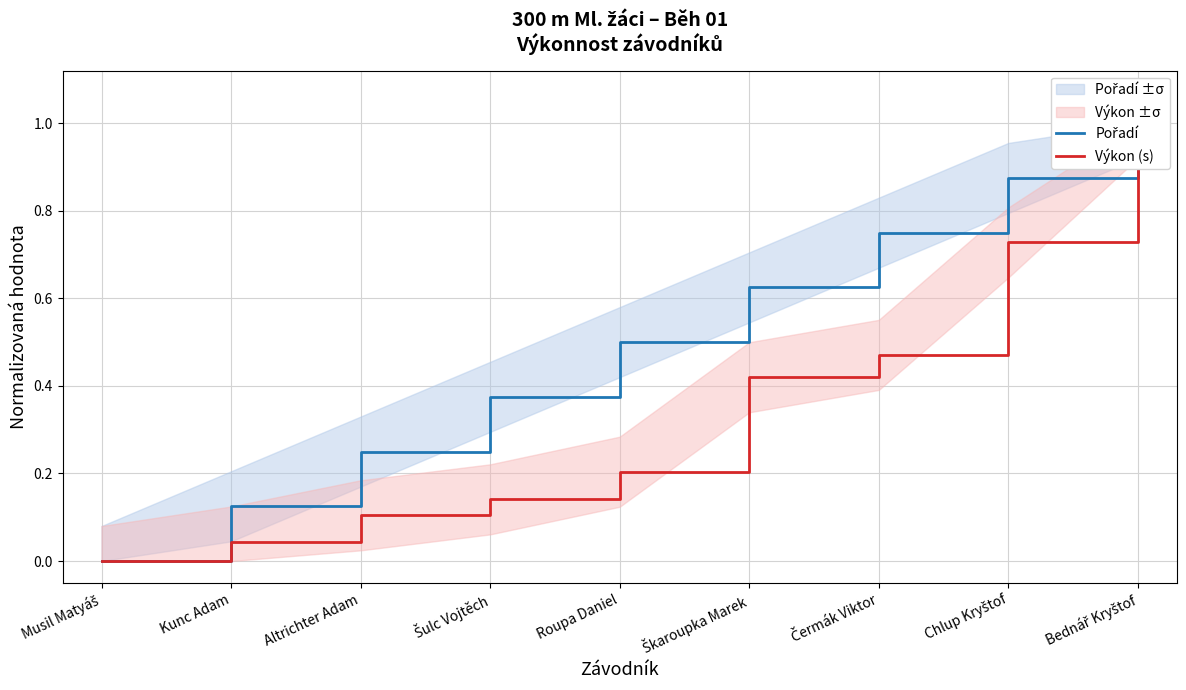

Is it true that Výkon (s) equals 0.7 at Čermák Viktor?

False